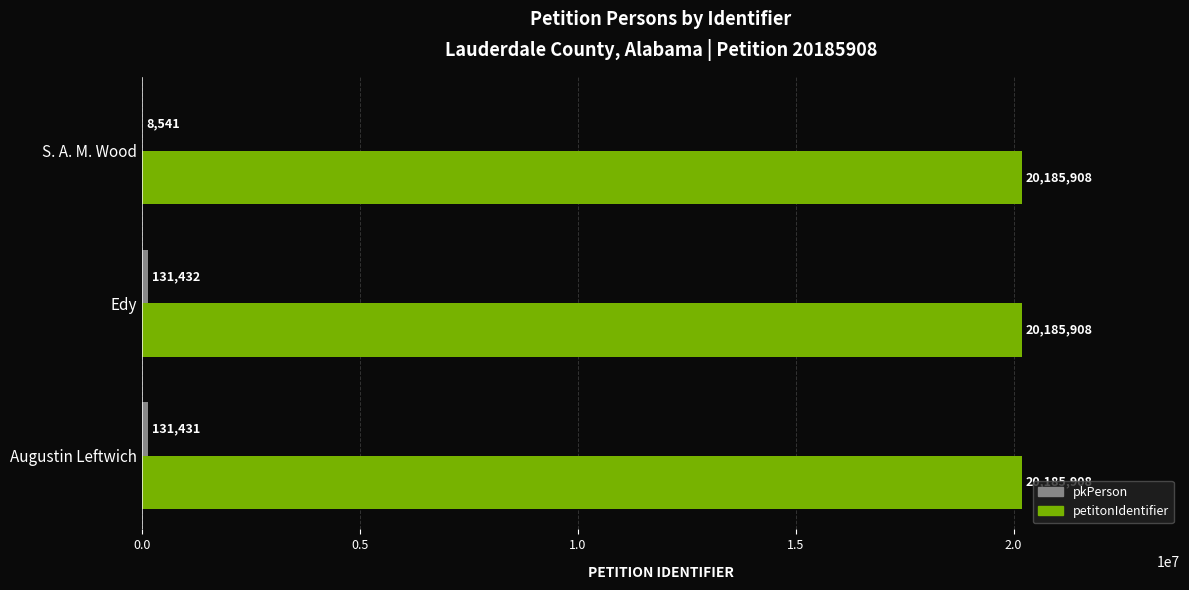

At which category is the sum across all series the highest?

Edy